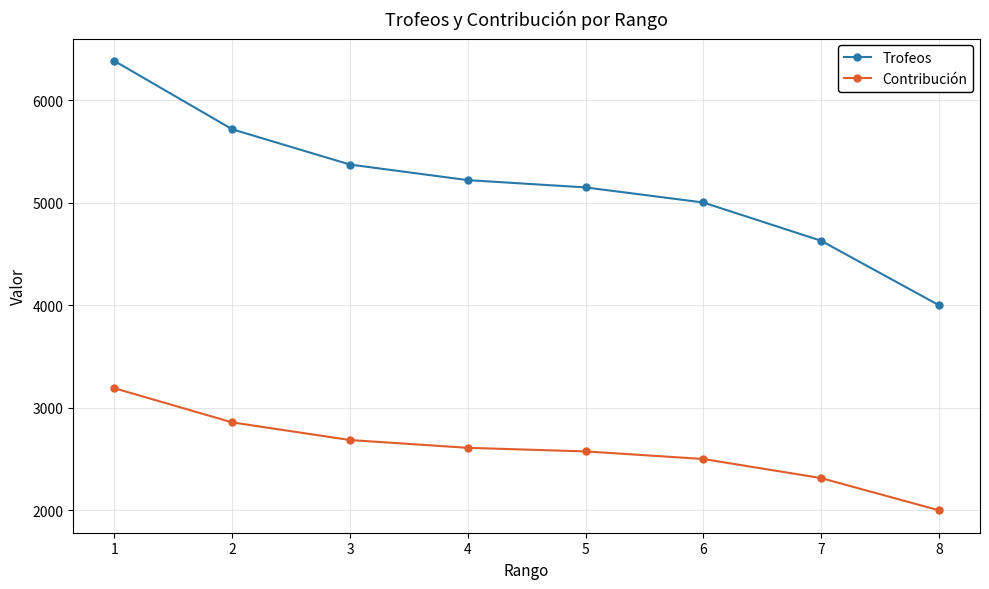

What is the approximate value of Contribución at 7?

2315